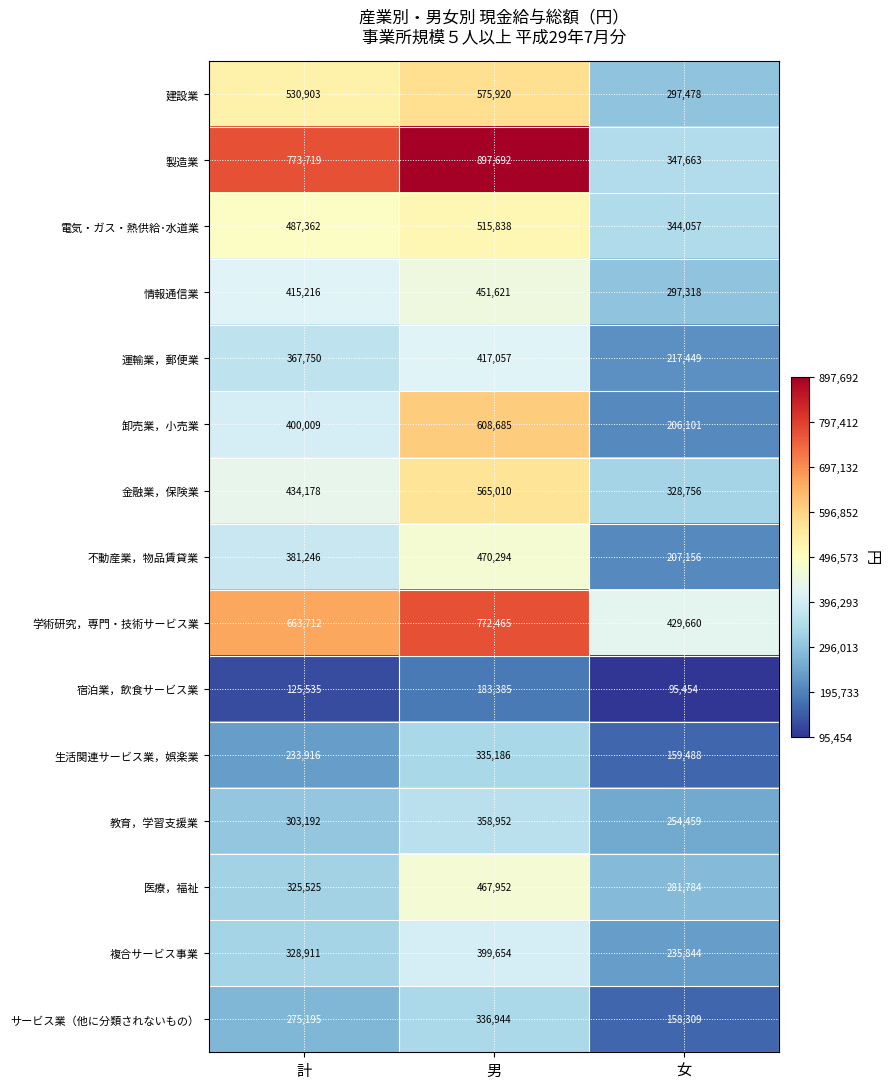

The value of 情報通信業 at 女 is 472182. True or false?

False